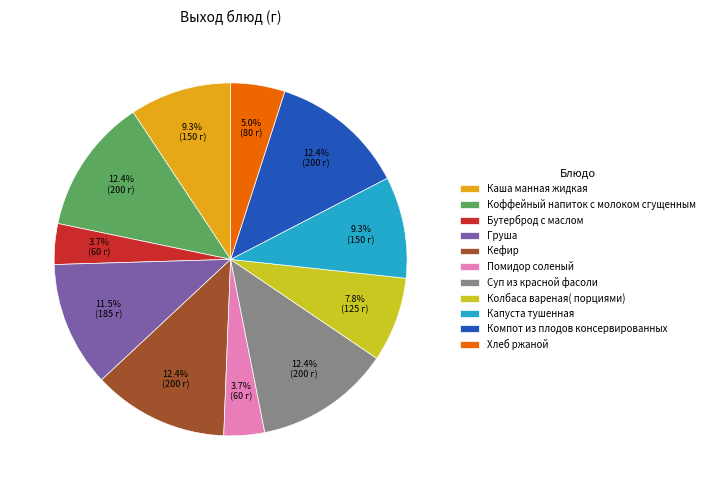

To the nearest percent, what portion does Суп из красной фасоли represent?

12%